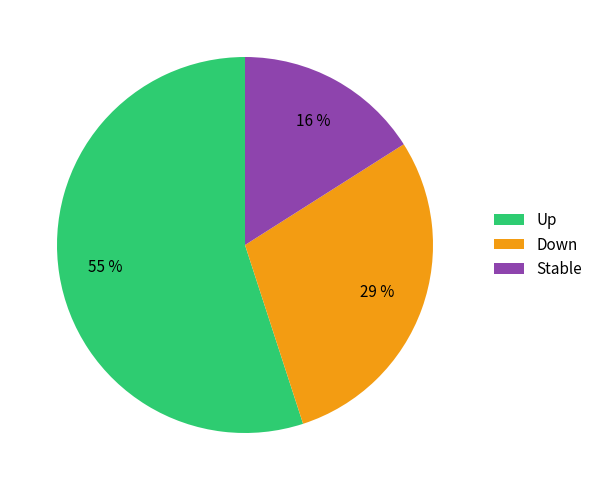

How many segments does this pie chart have?

3